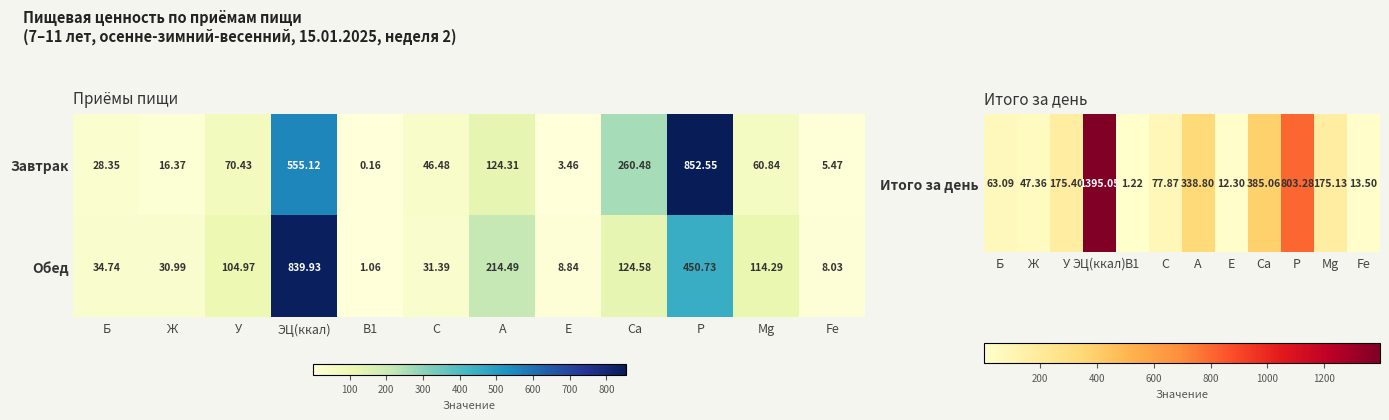

How many series are shown in this chart?

2